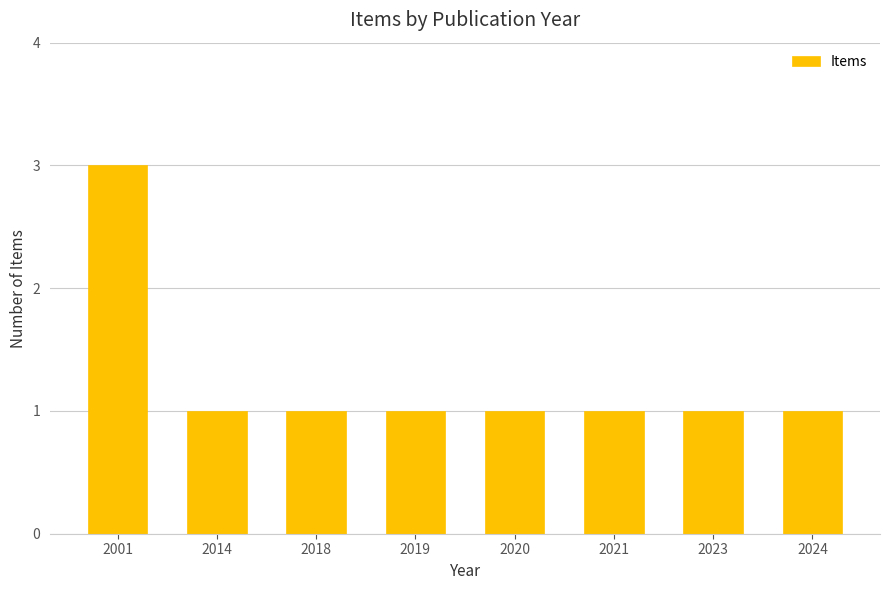

The chart shows a value of 1 at 2019. True or false?

True